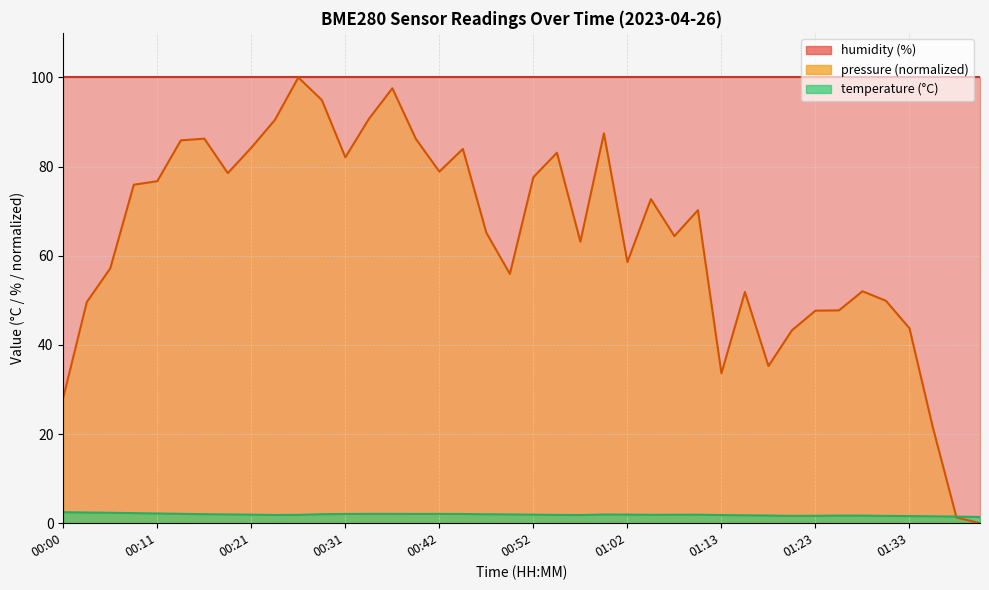

Reading left to right, extract all data points from this chart.

00:00=2.5	00:03=2.4	00:06=2.3	00:08=2.3	00:11=2.2	00:13=2.1	00:16=2.0	00:18=2.0	00:21=1.9	00:24=1.9	00:26=1.9	00:29=2.0	00:31=2.1	00:34=2.1	00:36=2.1	00:39=2.1	00:42=2.1	00:44=2.1	00:47=2.0	00:49=2.0	00:52=1.9	00:55=1.9	00:57=1.8	01:00=1.9	01:02=1.9	01:05=1.9	01:07=1.9	01:10=1.9	01:13=1.8	01:15=1.8	01:18=1.7	01:20=1.6	01:23=1.7	01:26=1.7	01:28=1.7	01:31=1.6	01:33=1.6	01:36=1.6	01:38=1.5	01:41=1.4